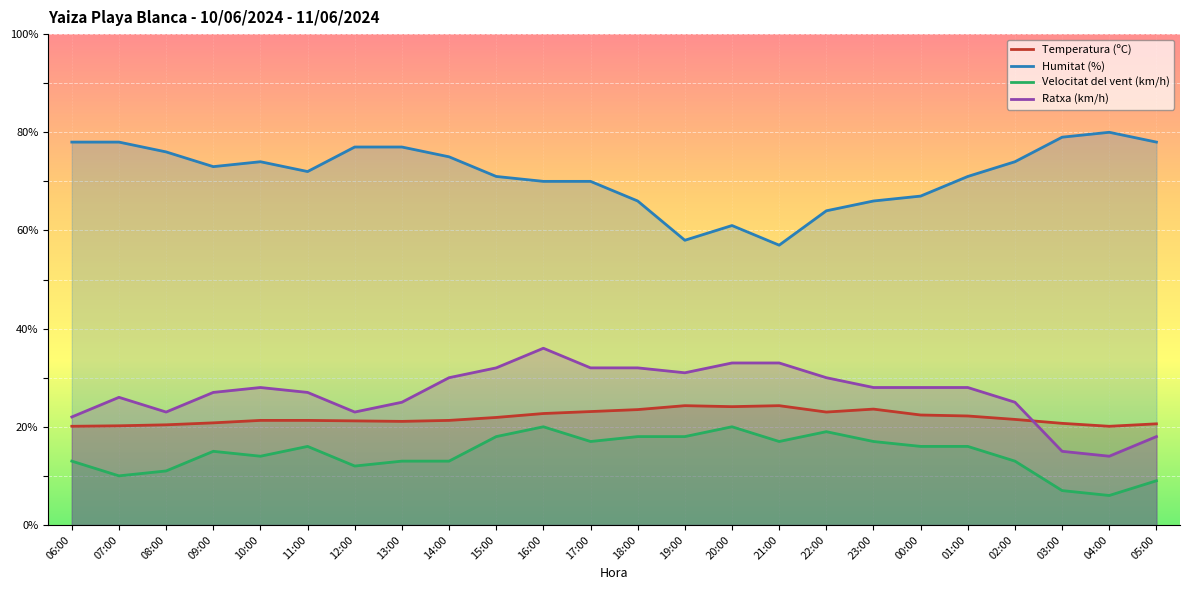

True or false: Velocitat del vent (km/h) and Temperatura (ºC) intersect in this chart.

False